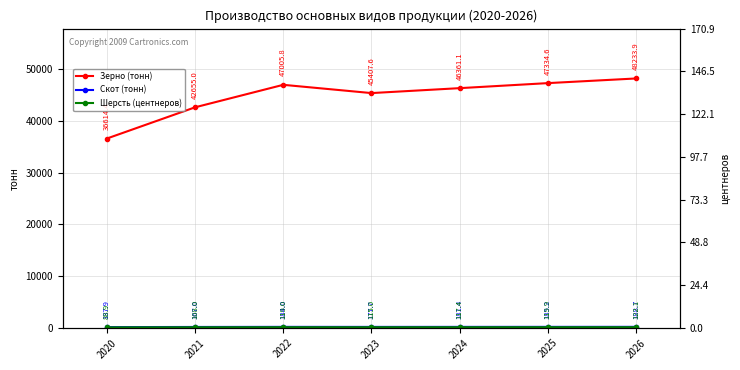

Reading left to right, transcribe all the data shown in this chart.

Зерно (тонн): 2020=36614.4	2021=42655.0	2022=47005.8	2023=45407.6	2024=46361.1	2025=47334.6	2026=48233.9
Скот (тонн): 2020=137.9	2021=167.0	2022=184.0	2023=177.7	2024=181.4	2025=185.2	2026=188.7
Шерсть (центнеров): 2020=88.9	2021=108.0	2022=119.0	2023=115.0	2024=117.4	2025=119.9	2026=122.1